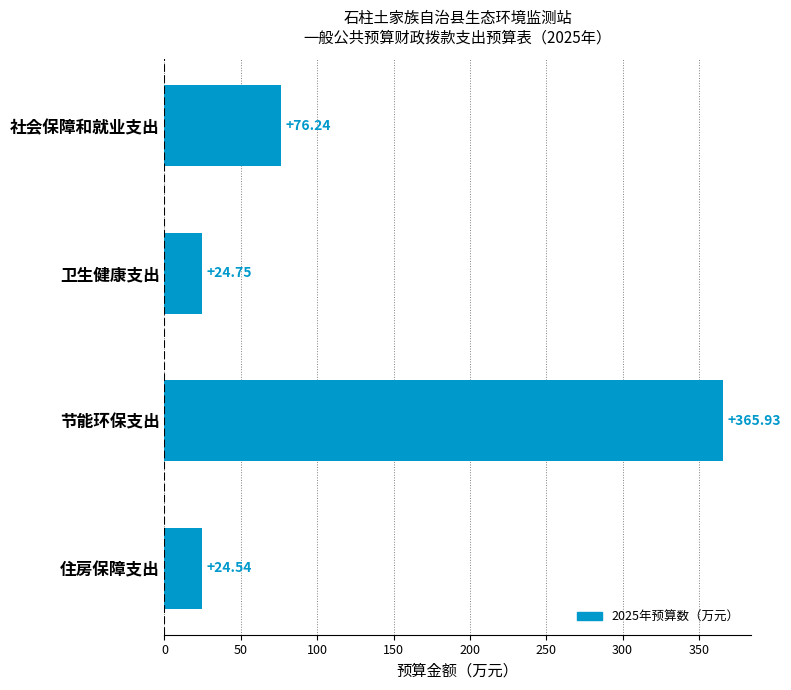

What is the change in value from 社会保障和就业支出 to 卫生健康支出?

-51.5